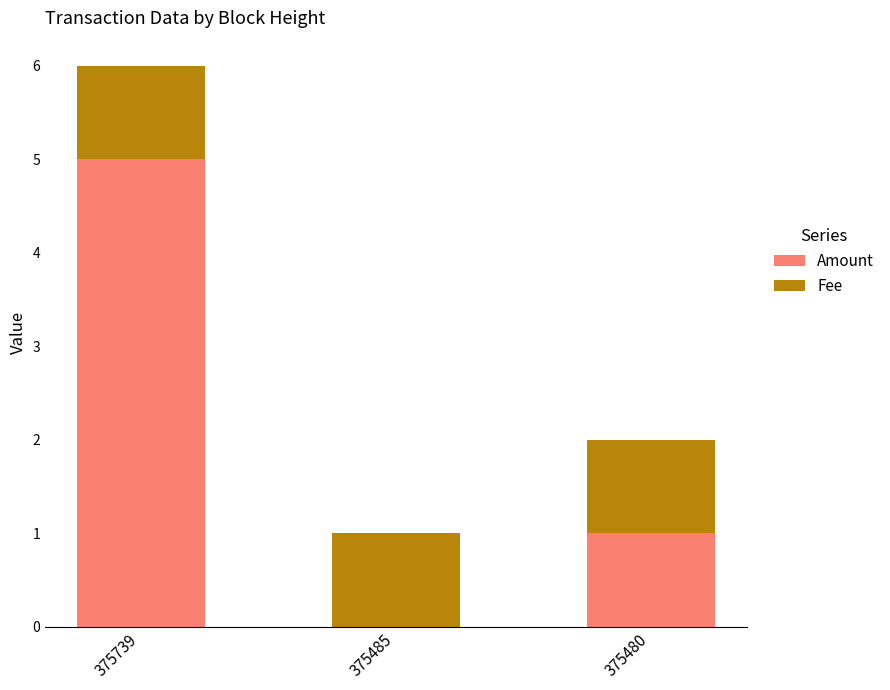

Reading left to right, what are the values for Amount?

375739=5	375485=0	375480=1